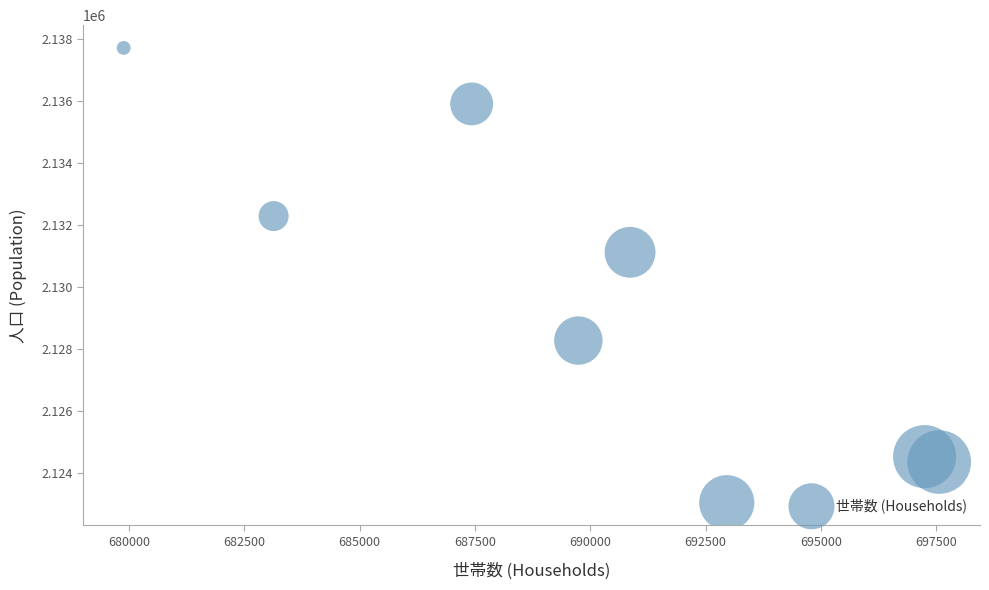

What is the range of Y values (max minus min)?

14676